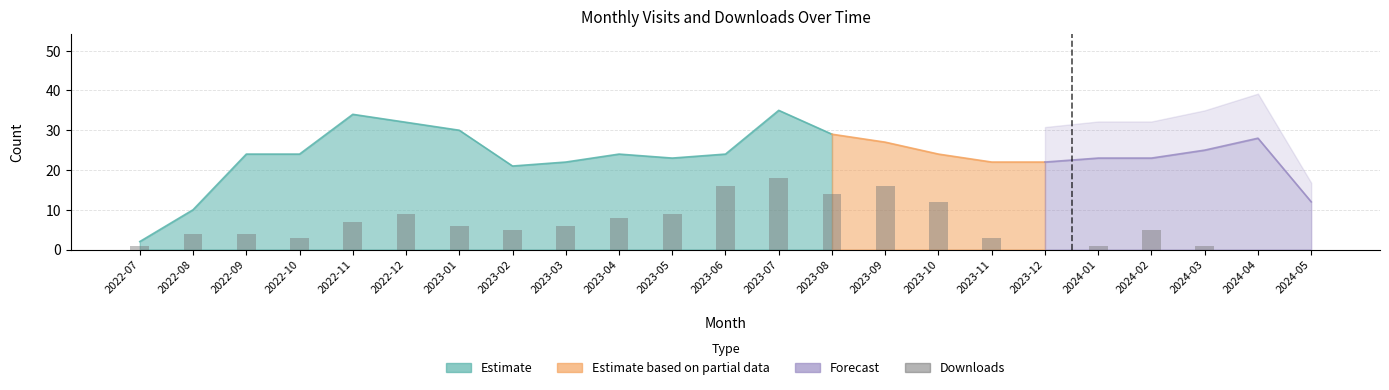

Is it true that the value at 2023-05 is 9?

True